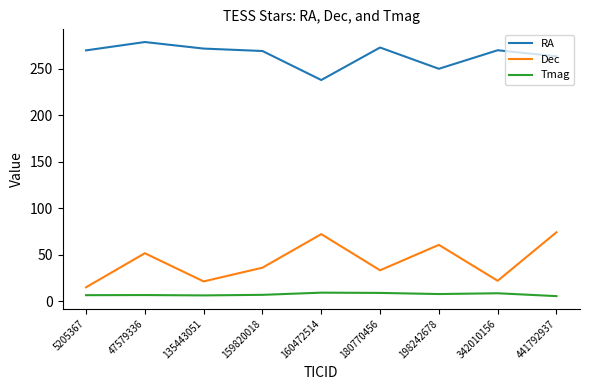

The RA series shows 350.7 at 5205367. True or false?

False